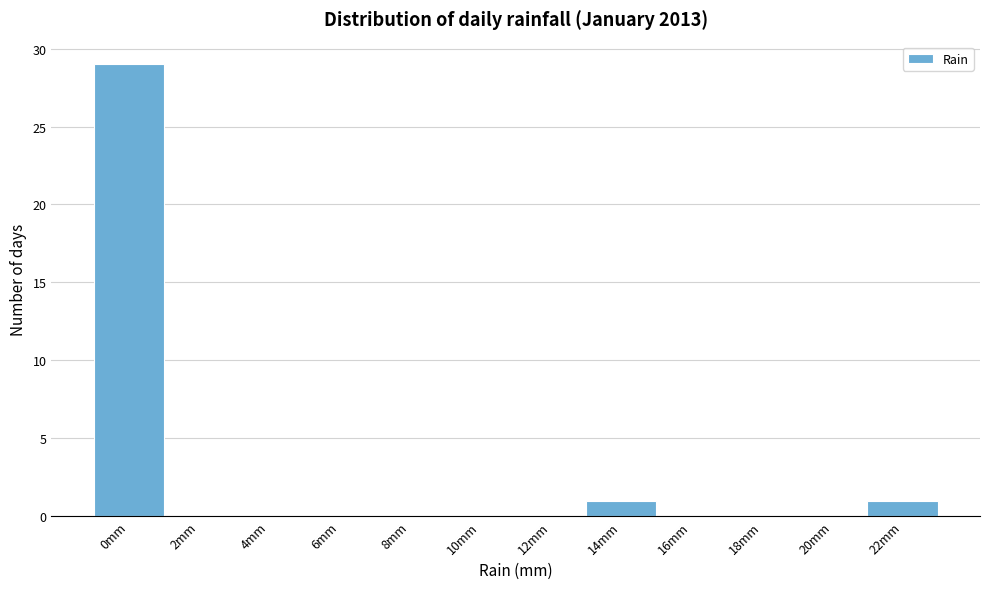

Reading left to right, list all the values displayed in this chart.

0mm=29	2mm=0	4mm=0	6mm=0	8mm=0	10mm=0	12mm=0	14mm=1	16mm=0	18mm=0	20mm=0	22mm=1